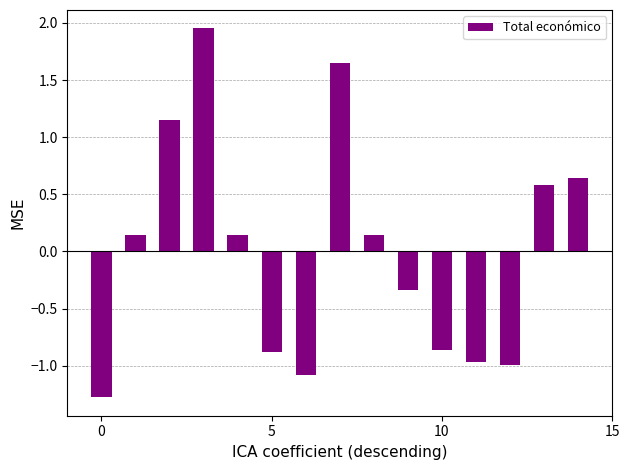

How many series are shown in this chart?

1